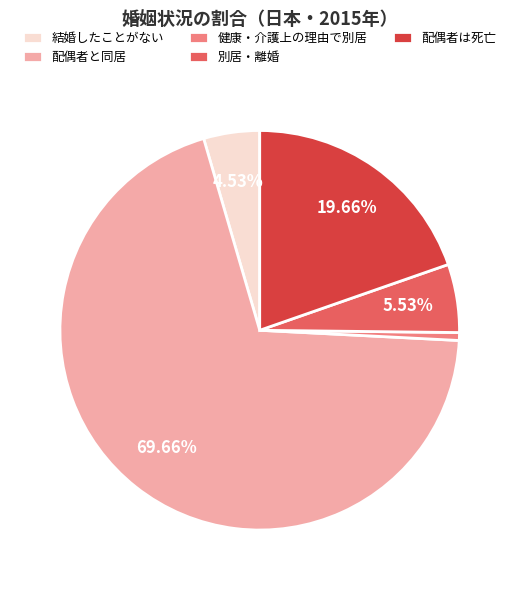

Count the number of slices in the pie.

5